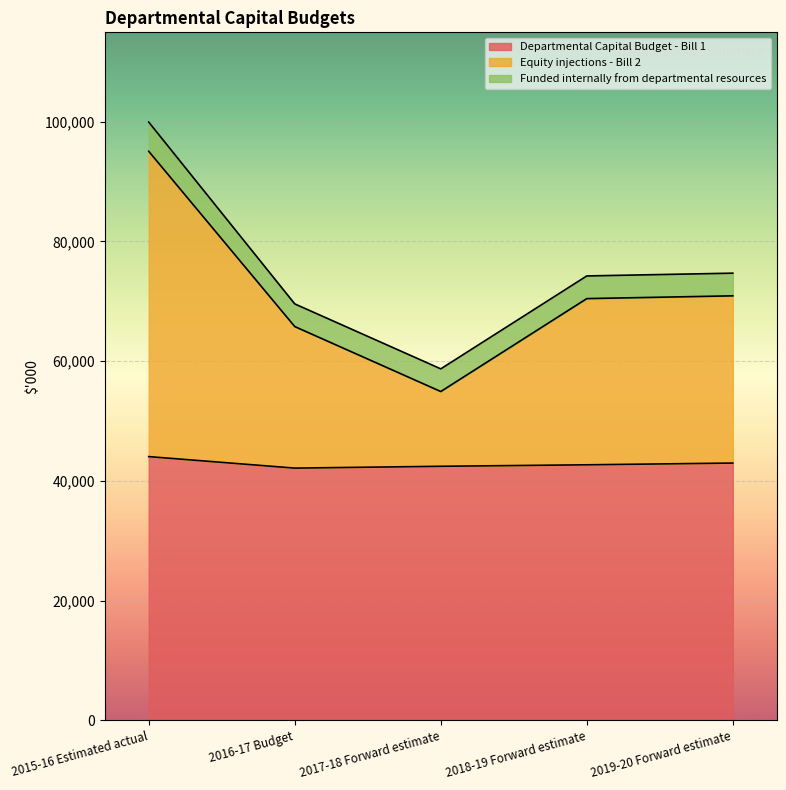

What is the total value across all series at 2016-17 Budget?

69553